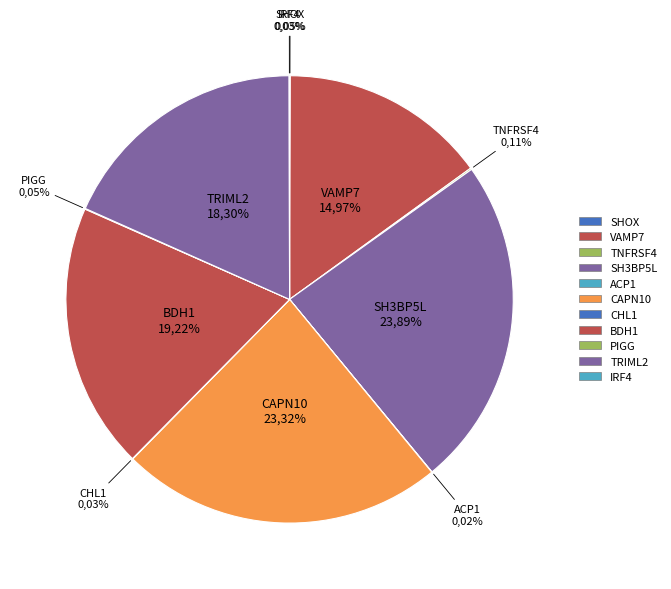

How many segments does this pie chart have?

11